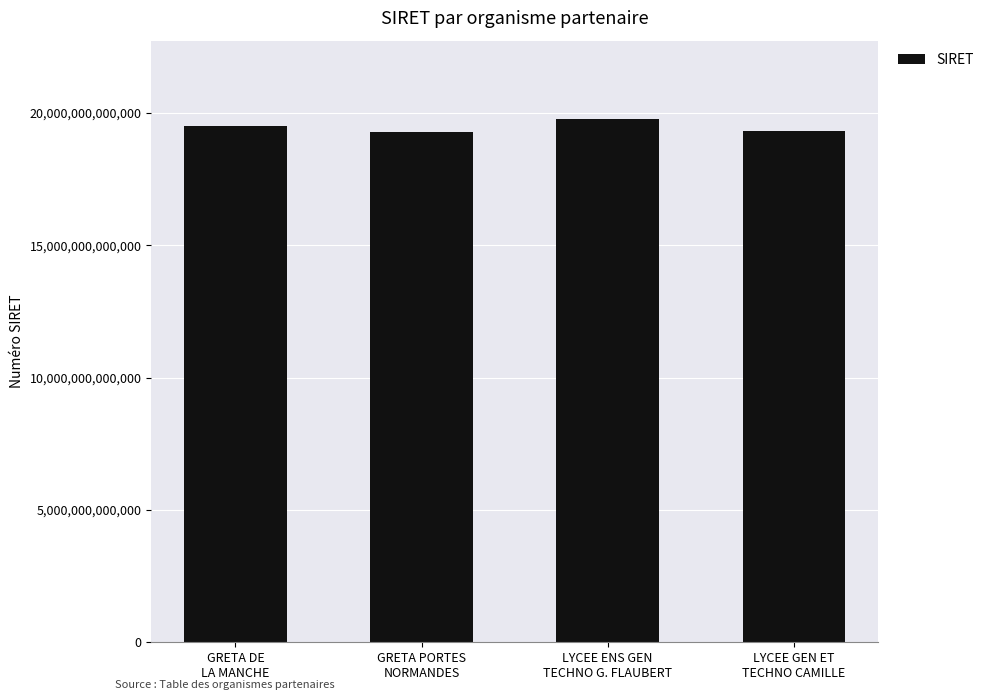

True or false: the data shows 19330023300031 at LYCEE GEN ET
TECHNO CAMILLE.

True